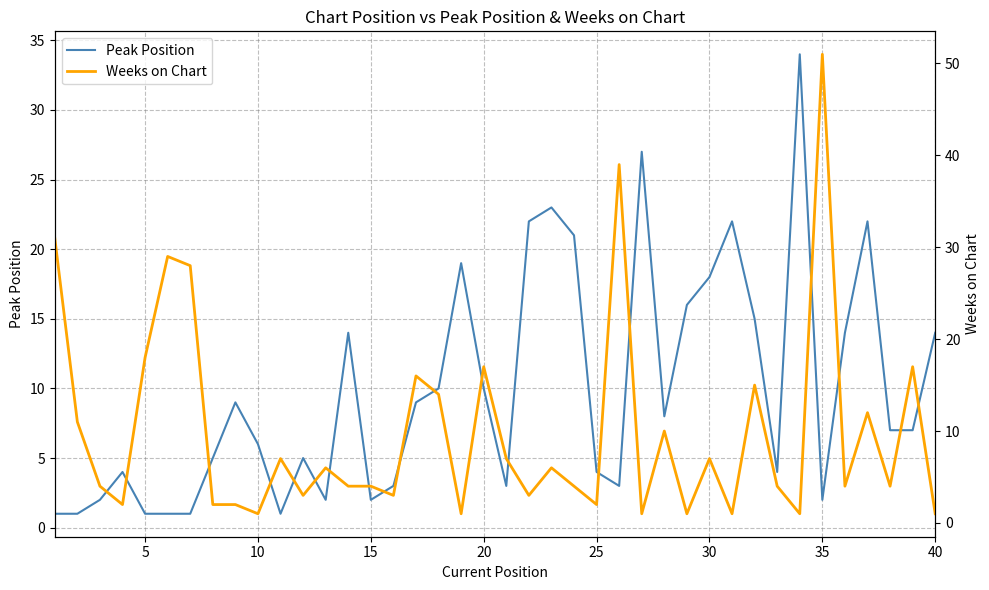

What is the smallest value displayed?

1